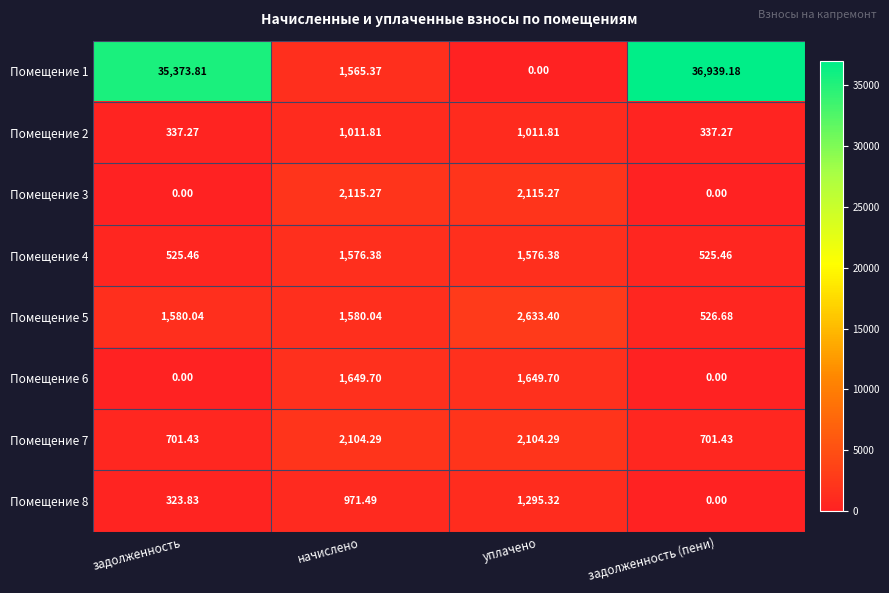

At which label does Помещение 1 first exceed 35373?

задолженность